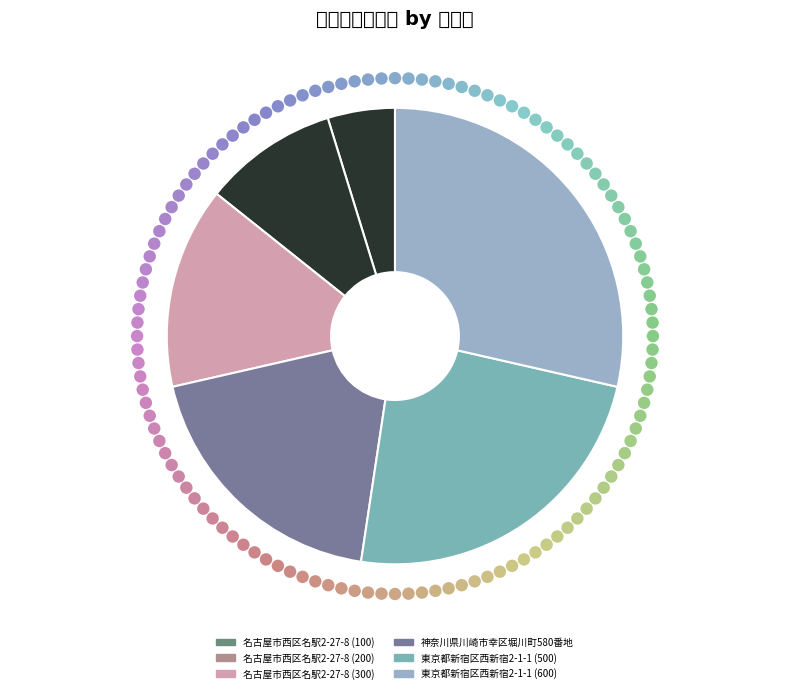

Which slice is the largest?

東京都新宿区西新宿2-1-1 (600)